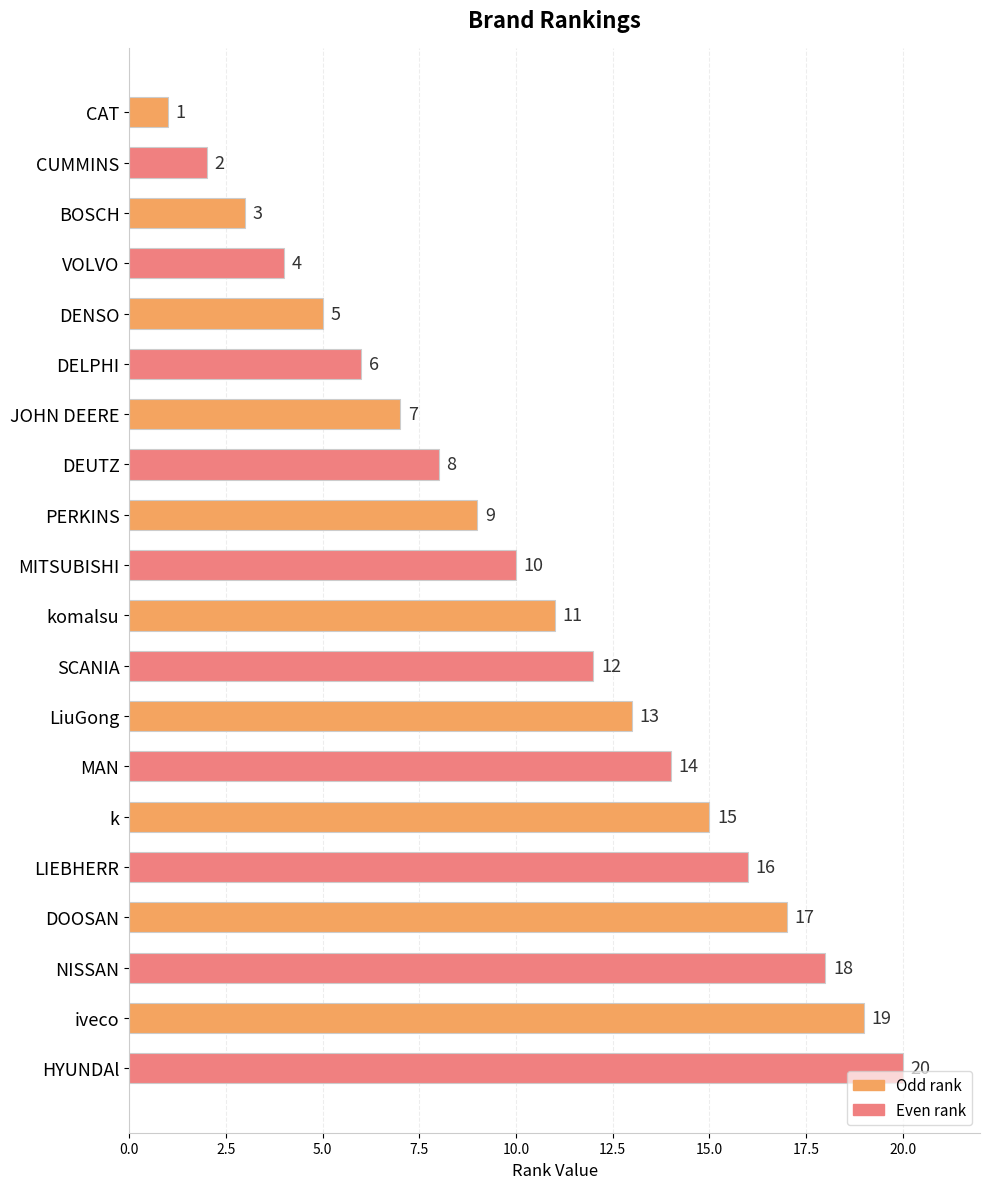

What is the value of the 17th bar from the top?

17